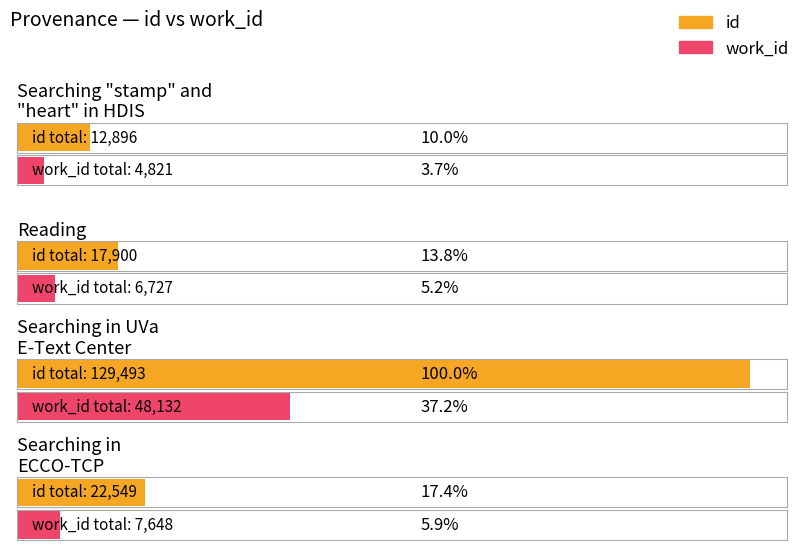

At Searching in UVa E-Text Center, list the series in order from largest to smallest.

id, work_id